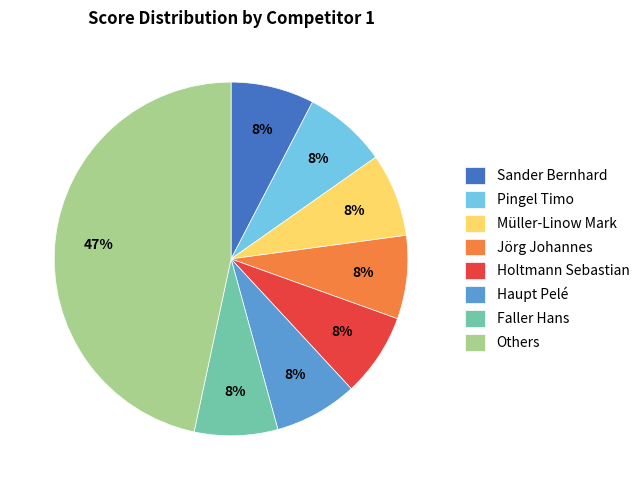

To the nearest percent, what is the average slice percentage?

12%